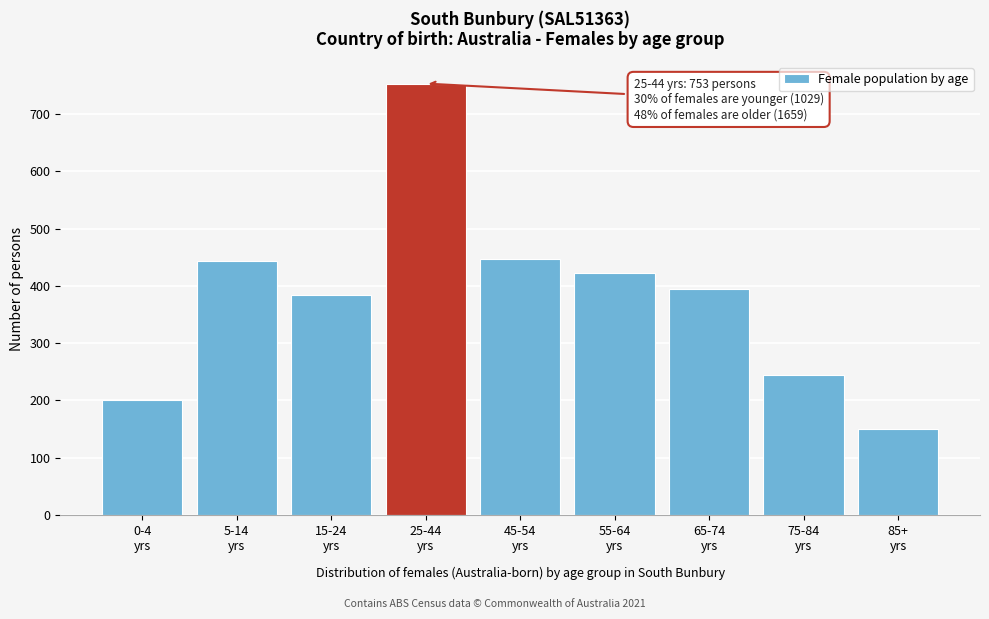

What is the greatest value displayed?

753